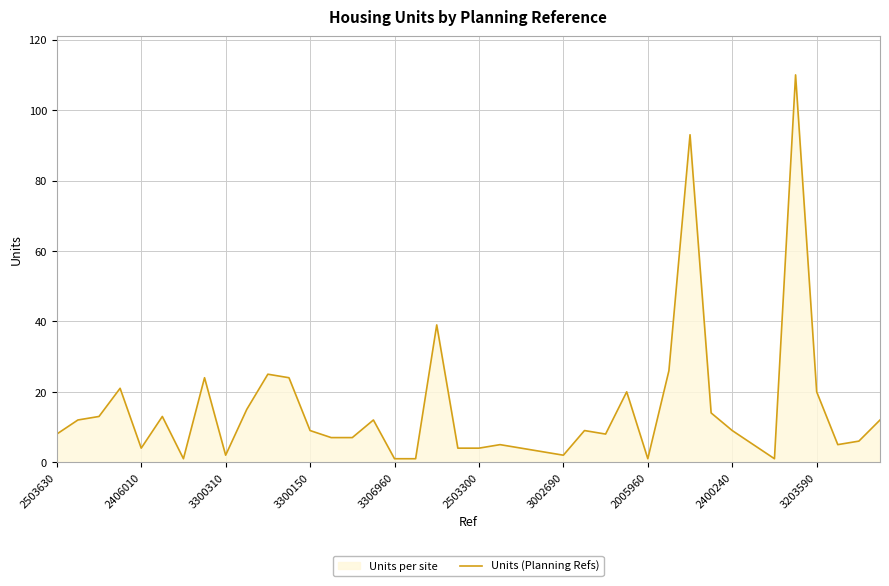

What is the greatest value displayed?

110